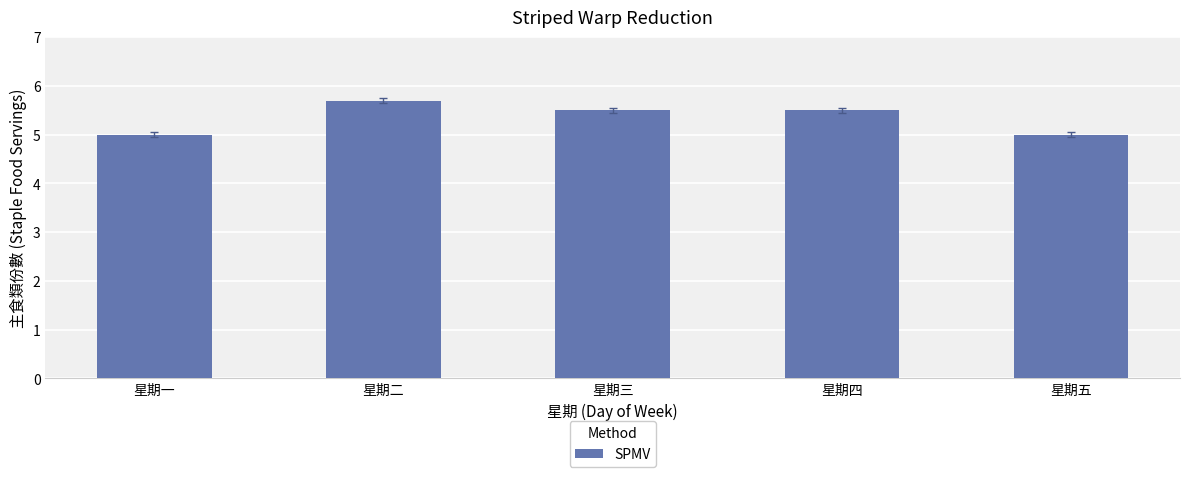

Approximately how many times larger is the value at 星期二 compared to 星期四?

1.0